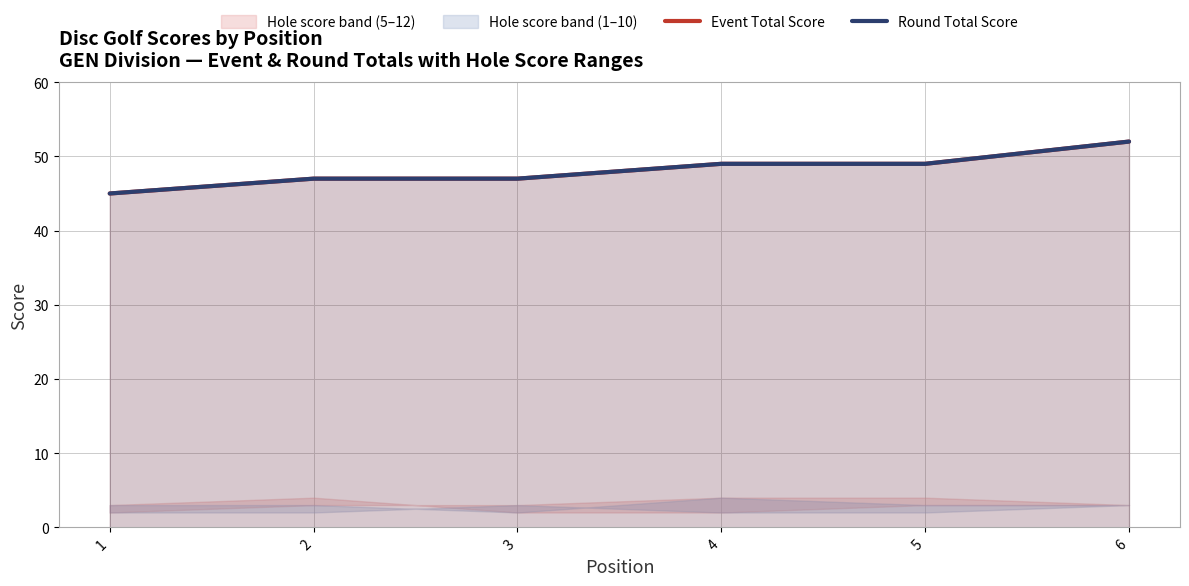

Which series has the largest total across all categories?

Event Total Score